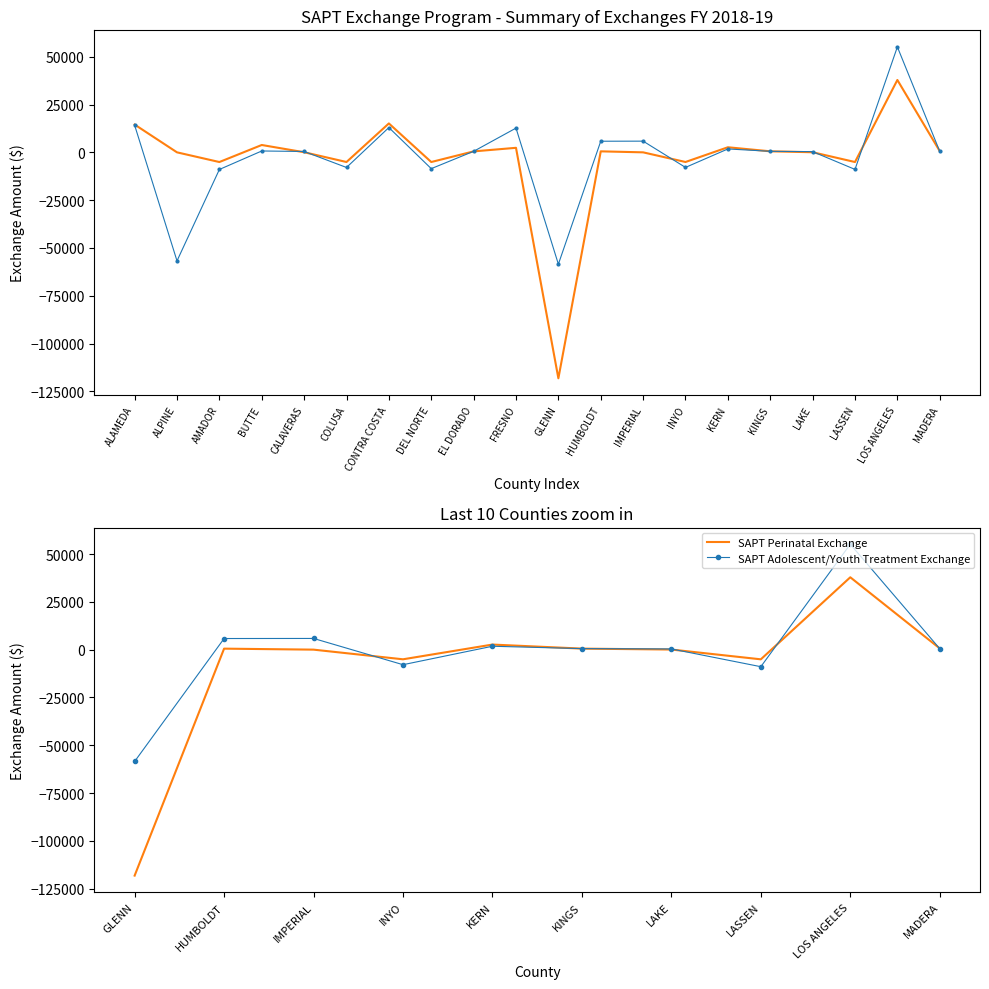

What is the difference between the maximum and minimum values in the SAPT Perinatal Exchange series?

155974